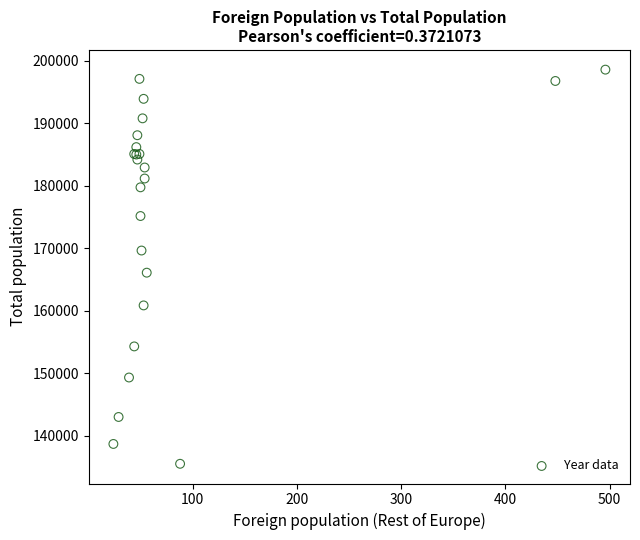

What Y value in the scatter plot is closest to 167032?

166079